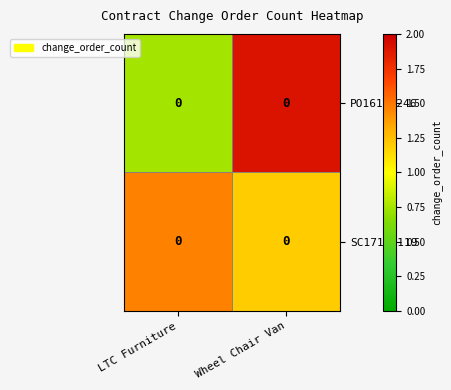

The value of PO1617.246 at LTC Furniture is 0.7. True or false?

True